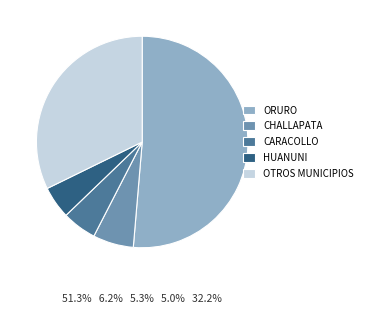

Count the number of slices in the pie.

5